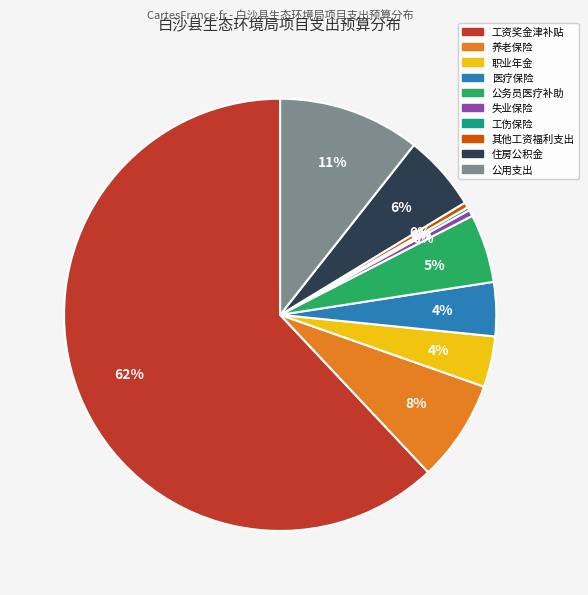

Is it true that 公用支出 is 1% of the pie?

False